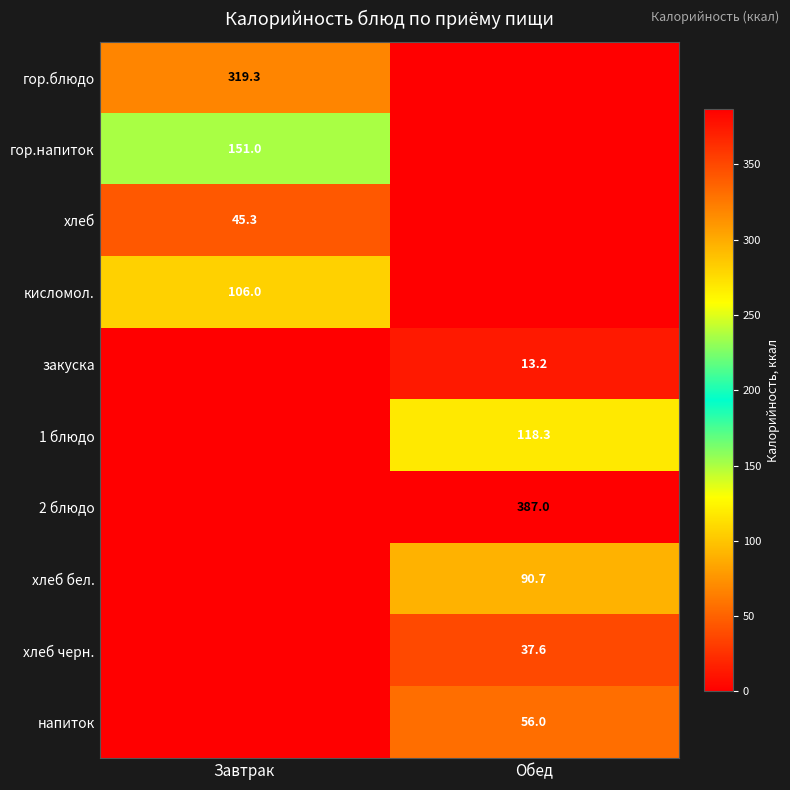

The напиток series shows 96.3 at Обед. True or false?

False